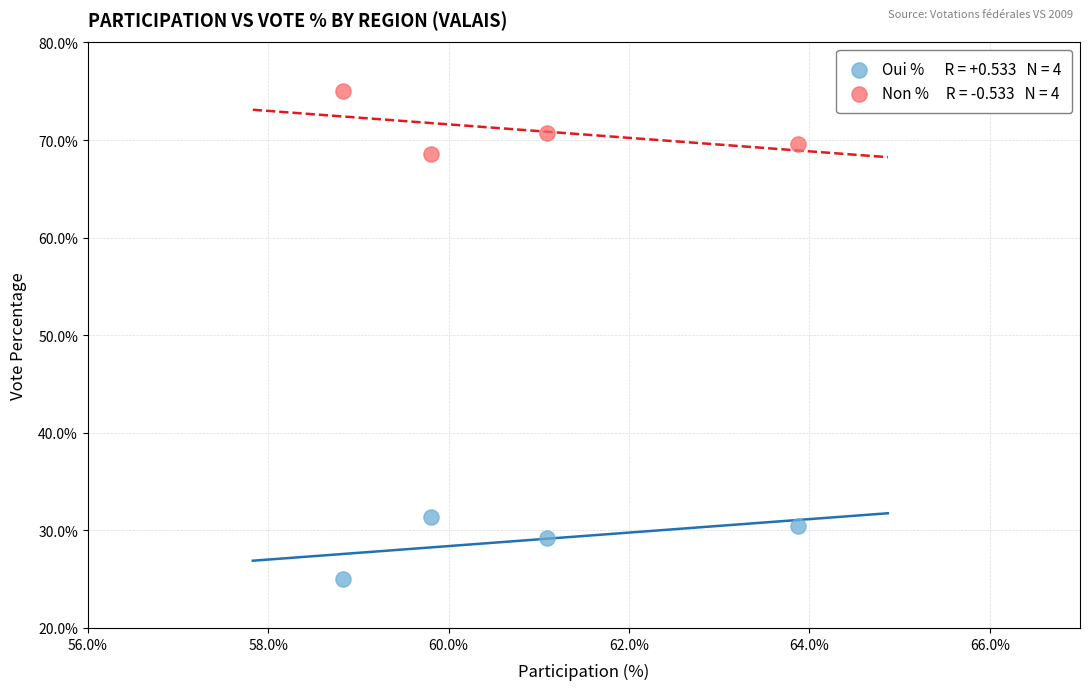

Across all data points, what is the range of Y values (max minus min)?

50.1